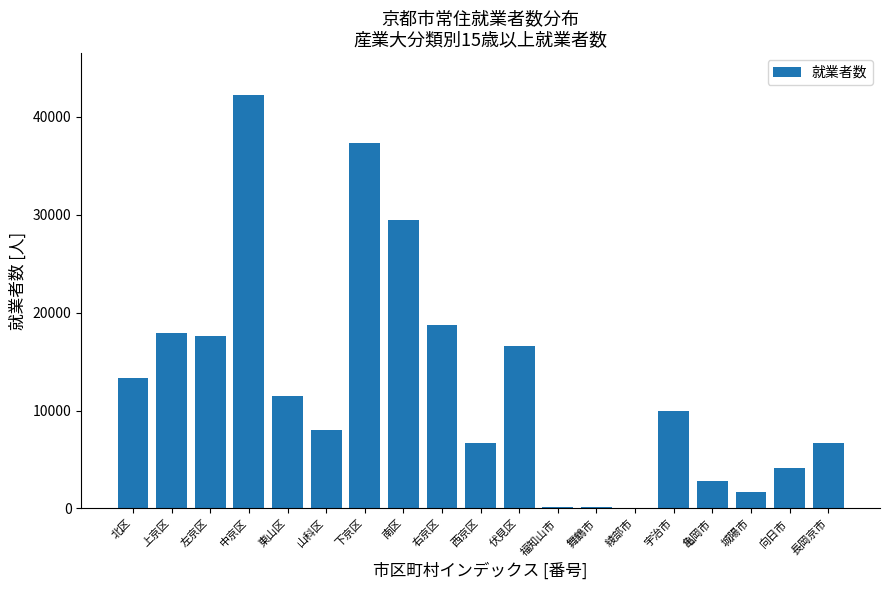

The chart shows a value of 9950 at 宇治市. True or false?

True